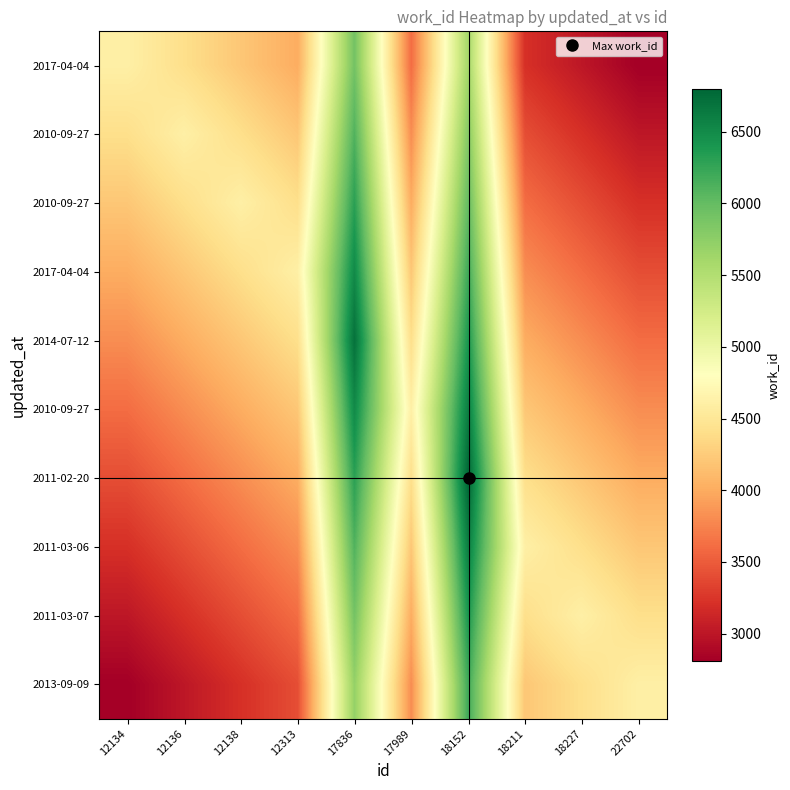

What is the smallest value displayed?

2810